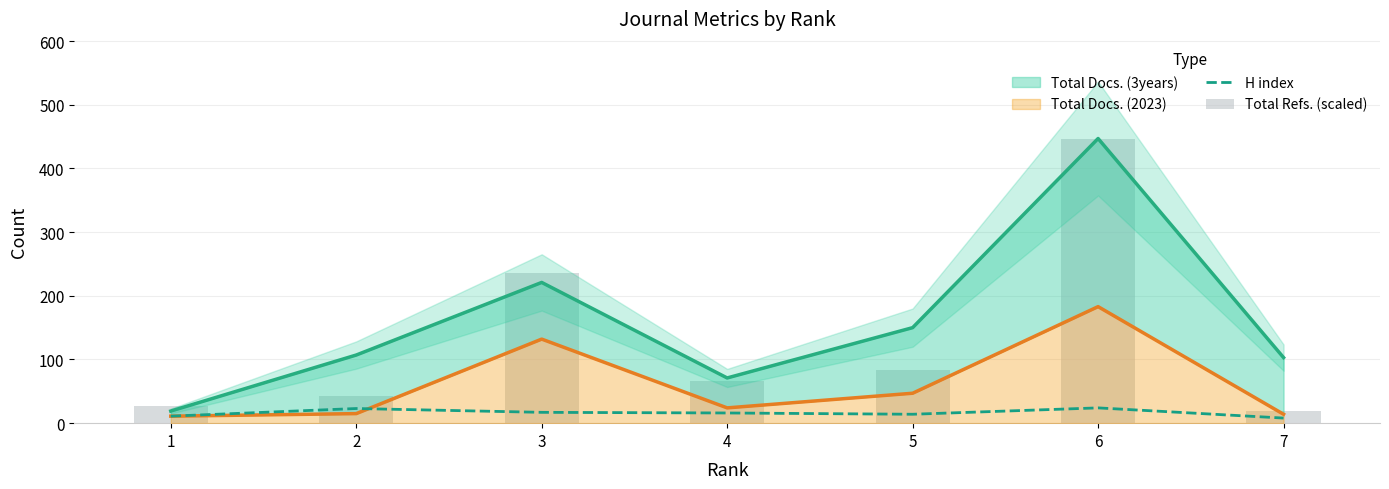

What is the total value across all series at 6?

471.0